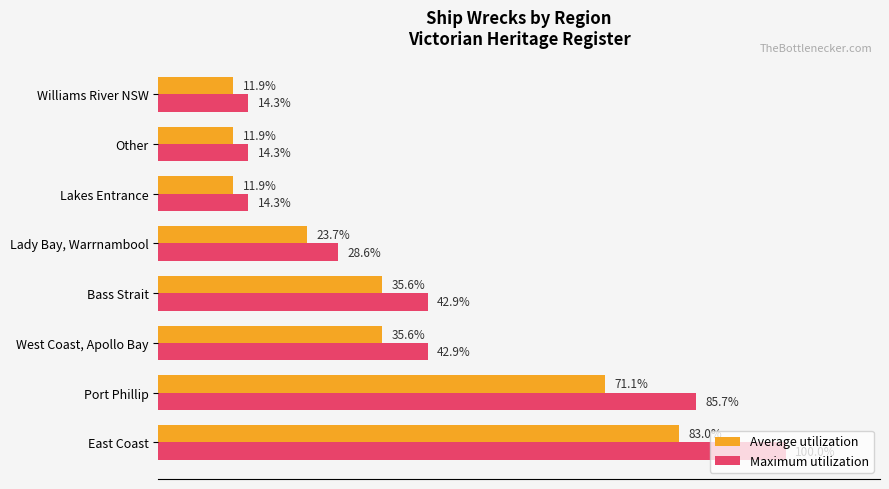

Which series has the largest total across all categories?

Maximum utilization